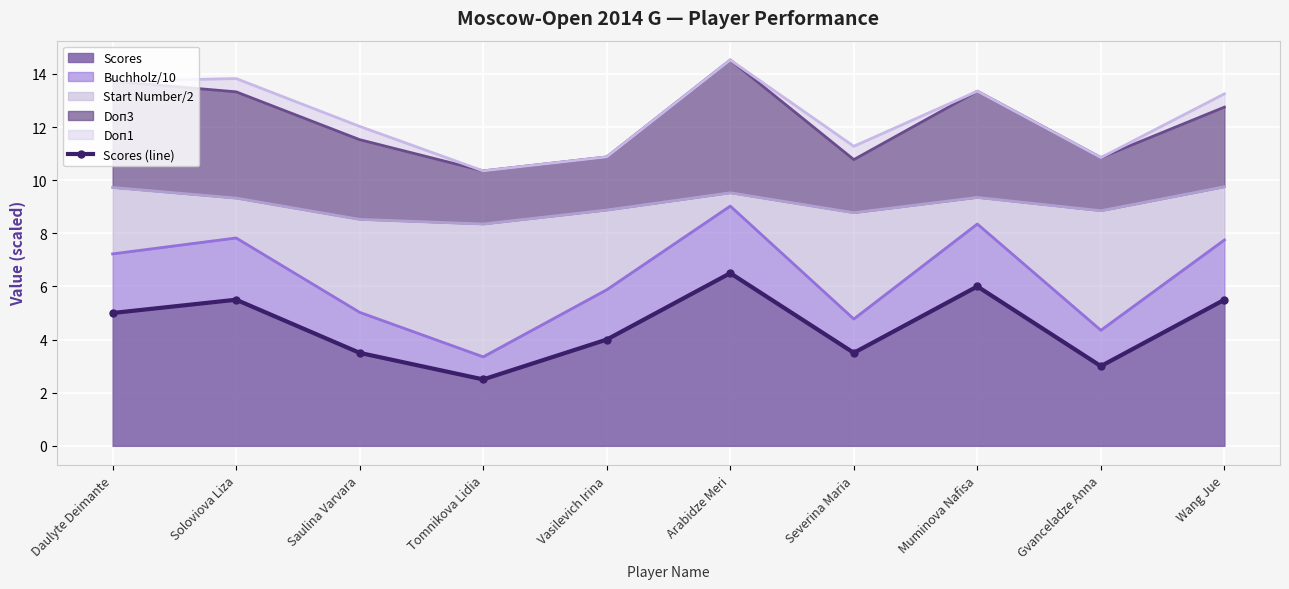

Reading left to right, extract all data points from this chart.

Daulyte Deimante=5.0	Soloviova Liza=5.5	Saulina Varvara=3.5	Tomnikova Lidia=2.5	Vasilevich Irina=4.0	Arabidze Meri=6.5	Severina Maria=3.5	Muminova Nafisa=6.0	Gvanceladze Anna=3.0	Wang Jue=5.5